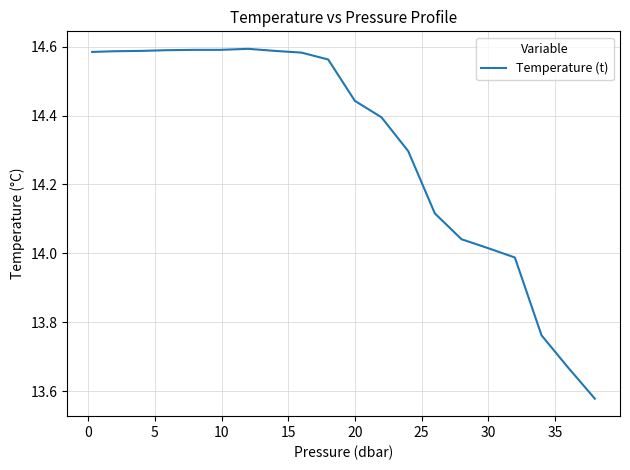

How many lines are shown in the chart?

1